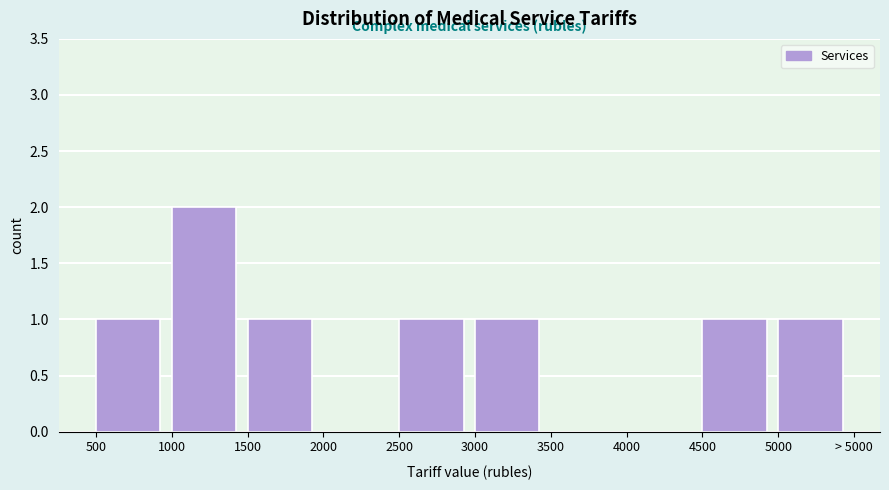

Reading right to left, extract all data points from this chart.

5000=1	4500=1	4000=0	3500=0	3000=1	2500=1	2000=0	1500=1	1000=2	500=1